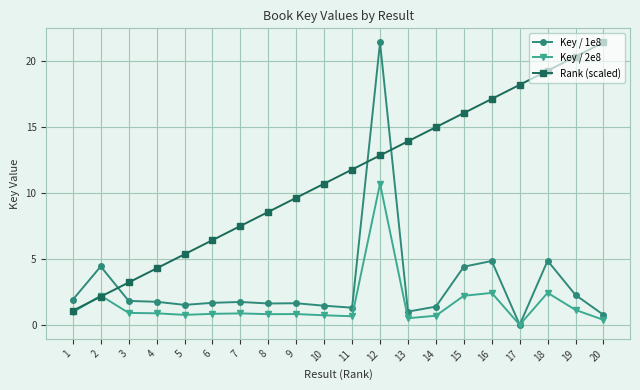

What is the total value across all series at 14?

17.1